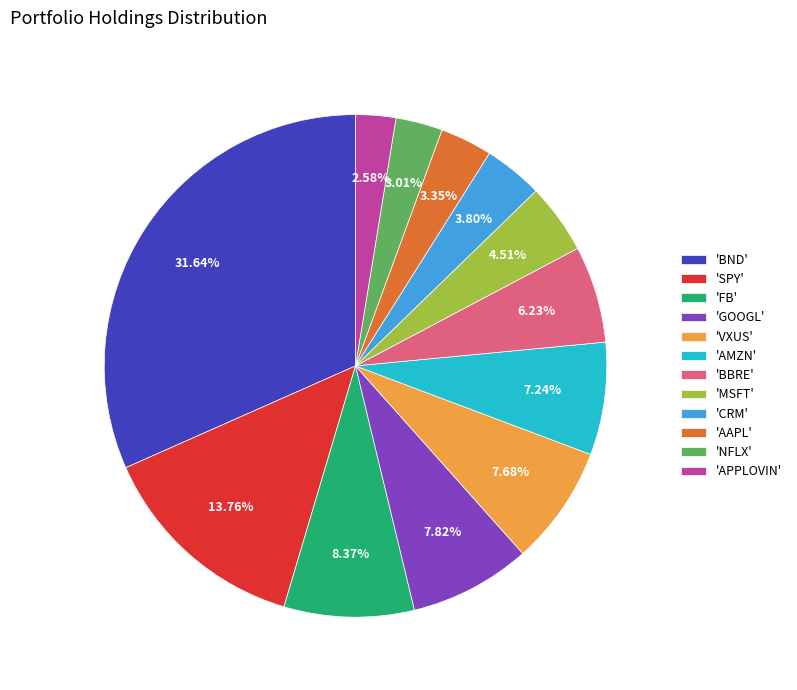

Combined, do 'BBRE' and 'GOOGL' account for over 50%?

No